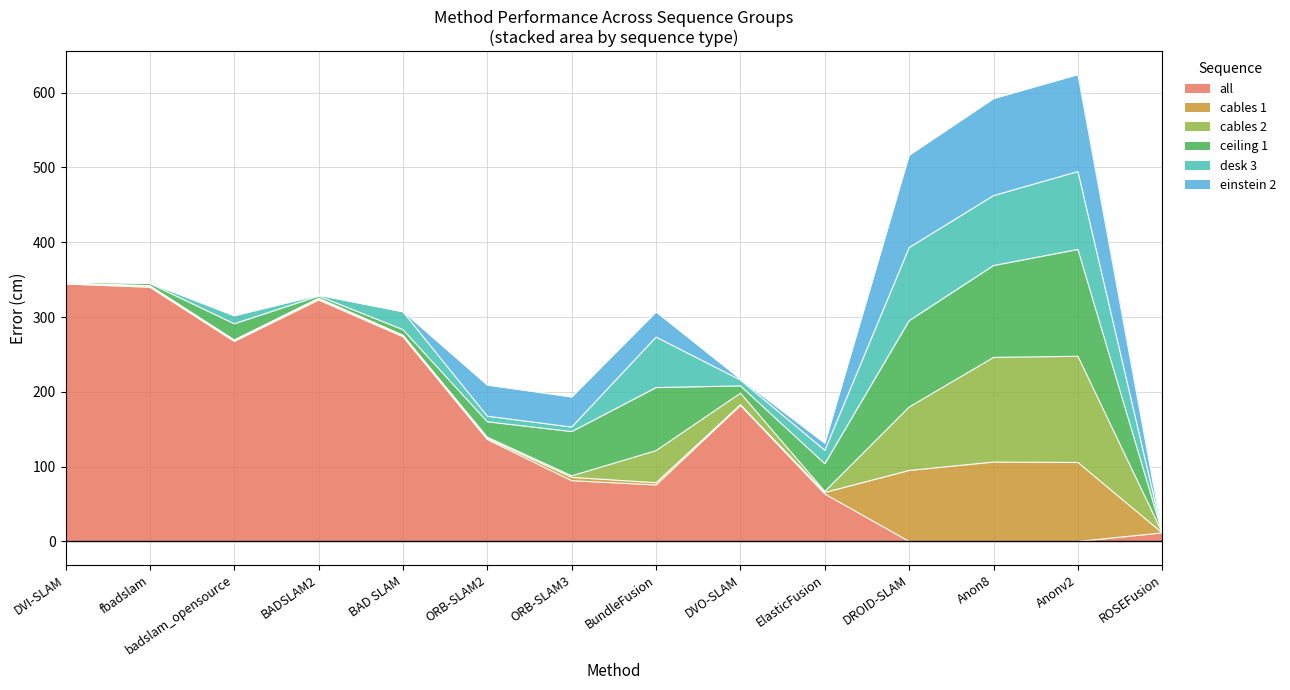

What are all the series names shown in the legend?

all, cables 1, cables 2, ceiling 1, desk 3, einstein 2